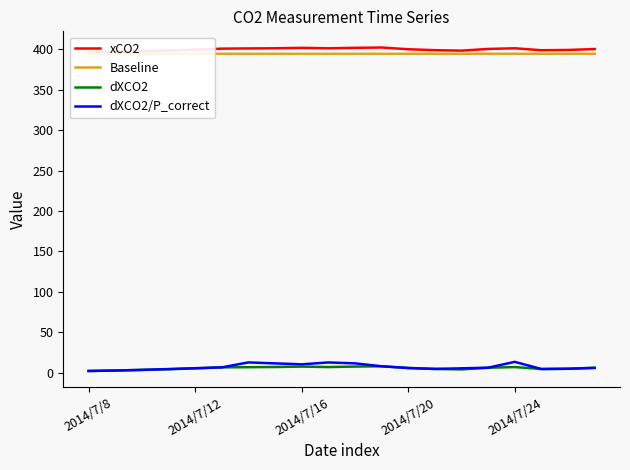

What is the total value across all series at 7?

813.9